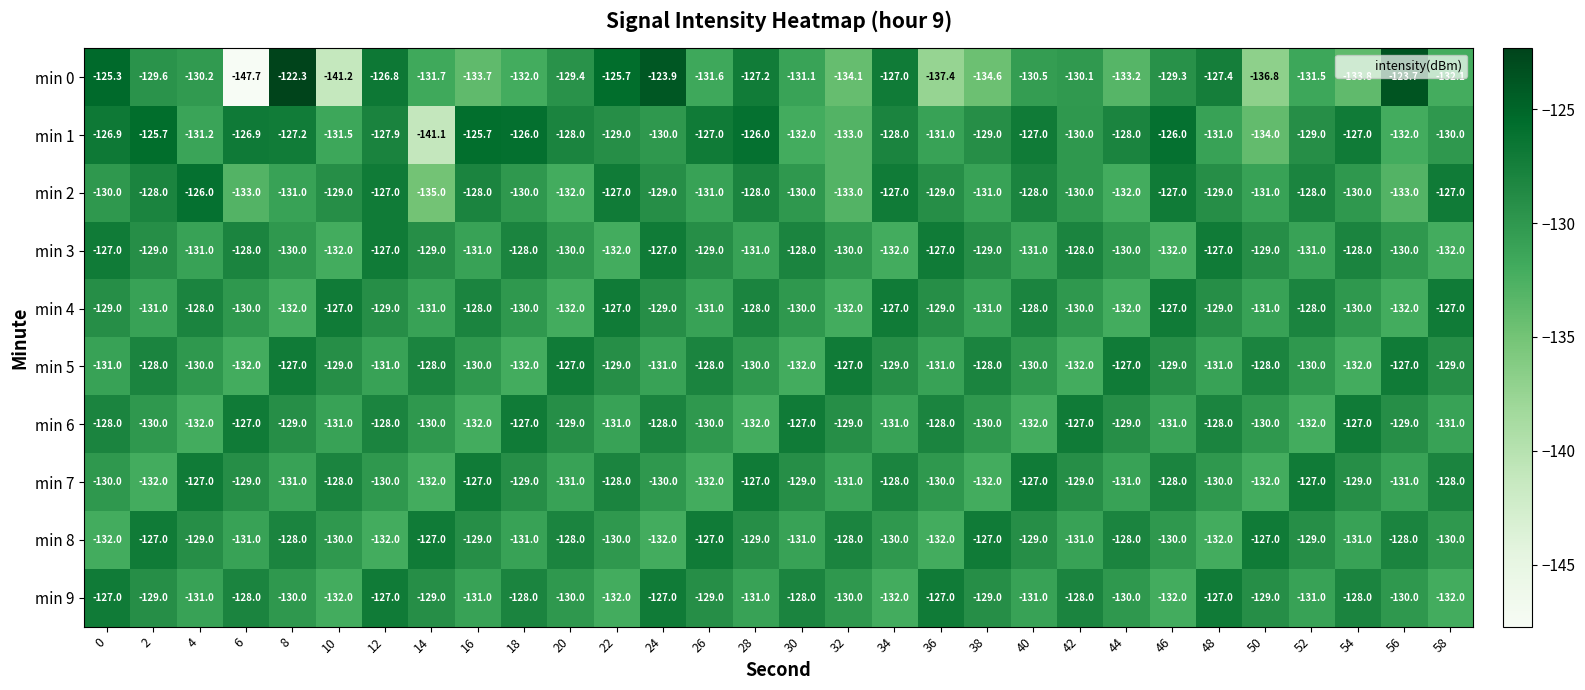

Which label corresponds to the smallest value in the chart?

6